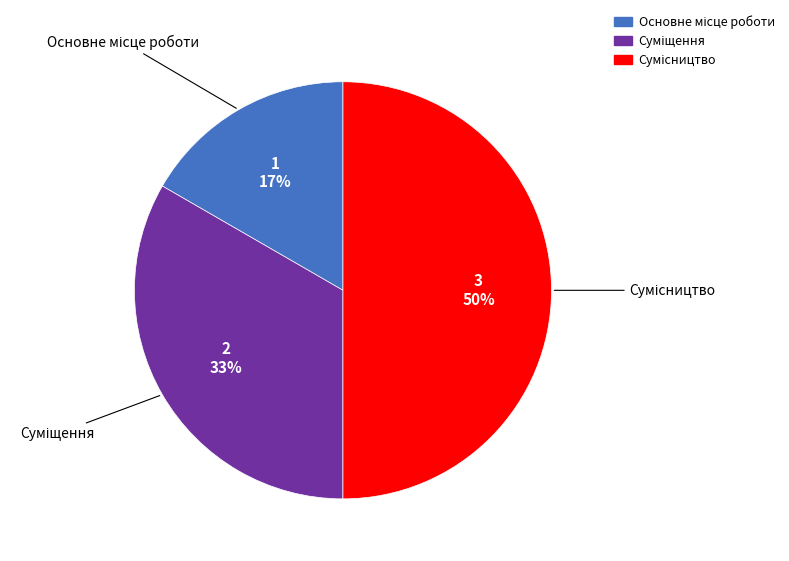

To the nearest percent, what is the average slice percentage?

33%